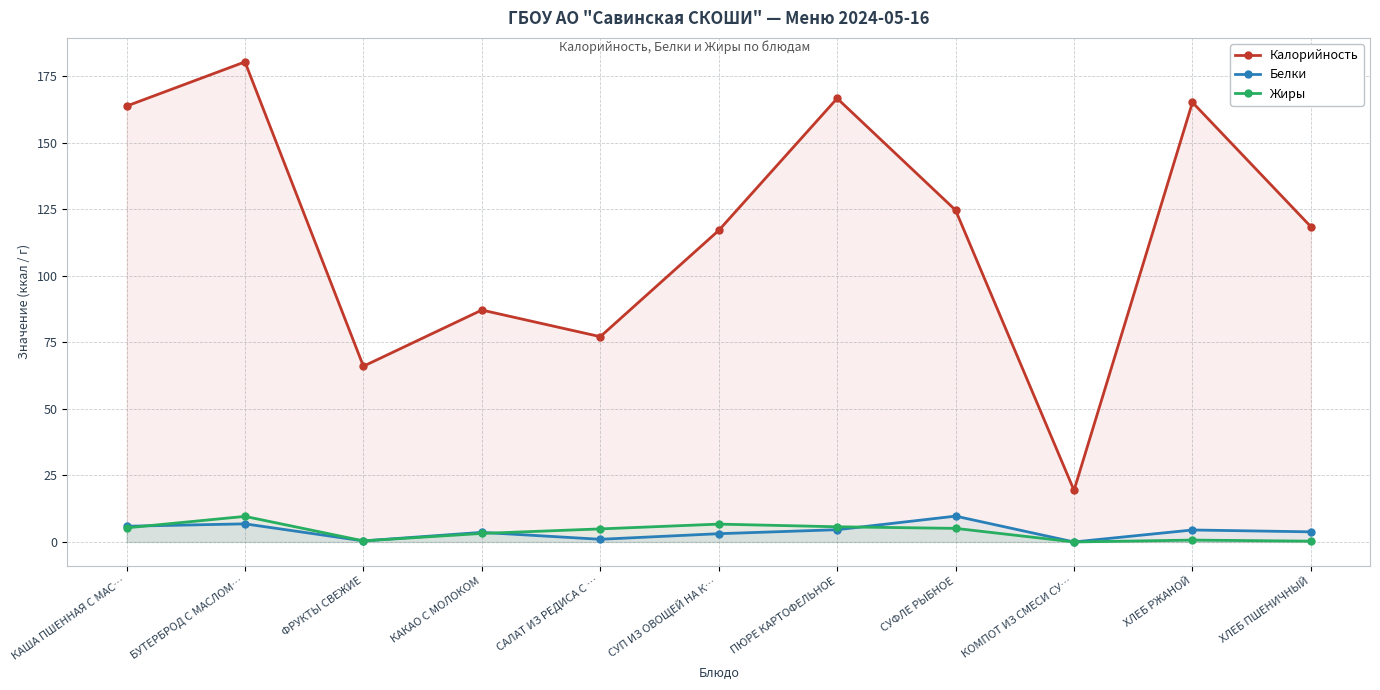

Is it true that Жиры equals 0.5 at ХЛЕБ ПШЕНИЧНЫЙ?

False